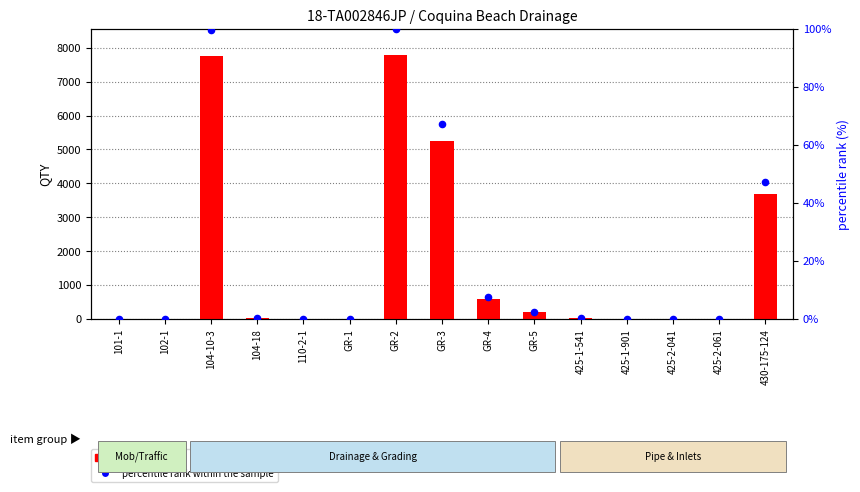

Which series has the largest total across all categories?

QTY